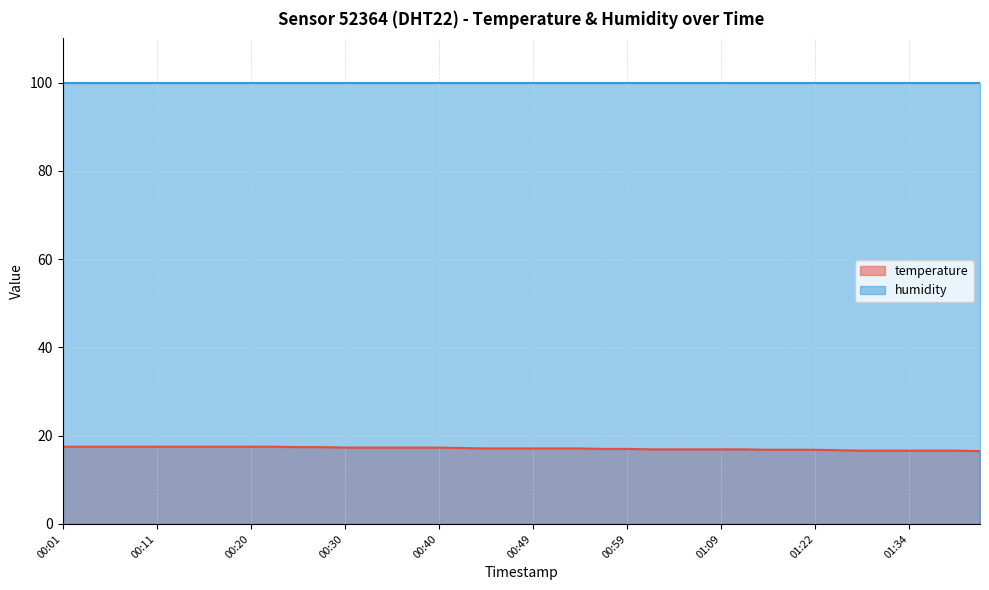

At which category does the chart reach its minimum across all series?

01:42